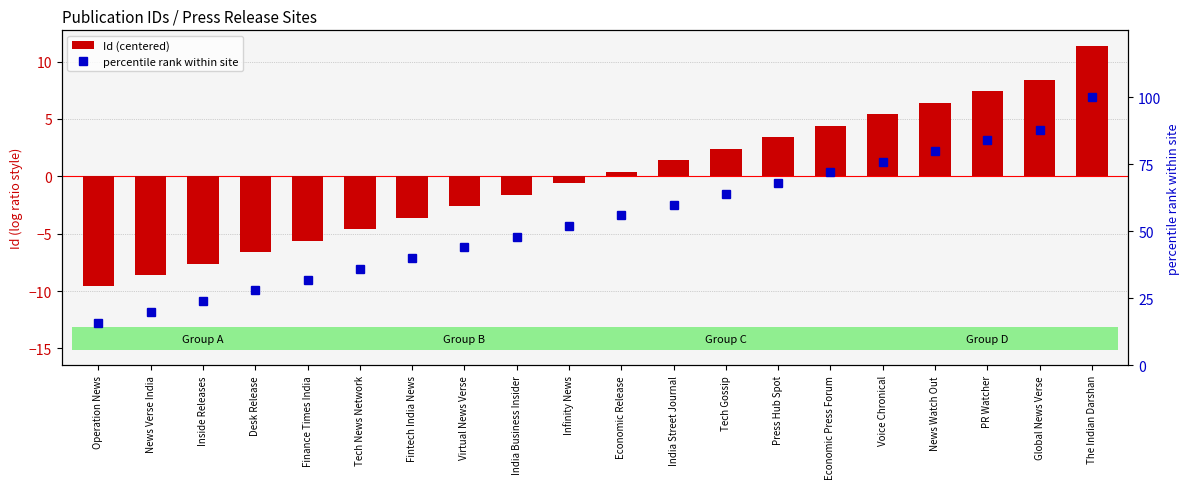

Is it true that percentile rank within site equals 52.0 at Infinity News?

True